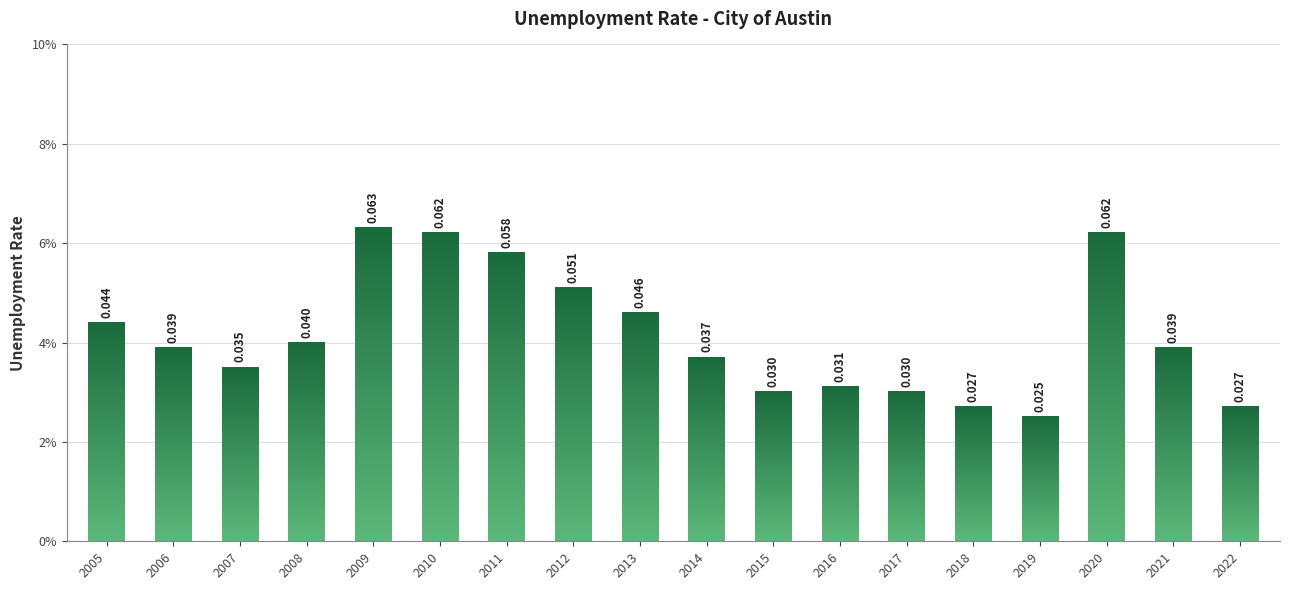

Between 2014 and 2021, which is larger?

2021